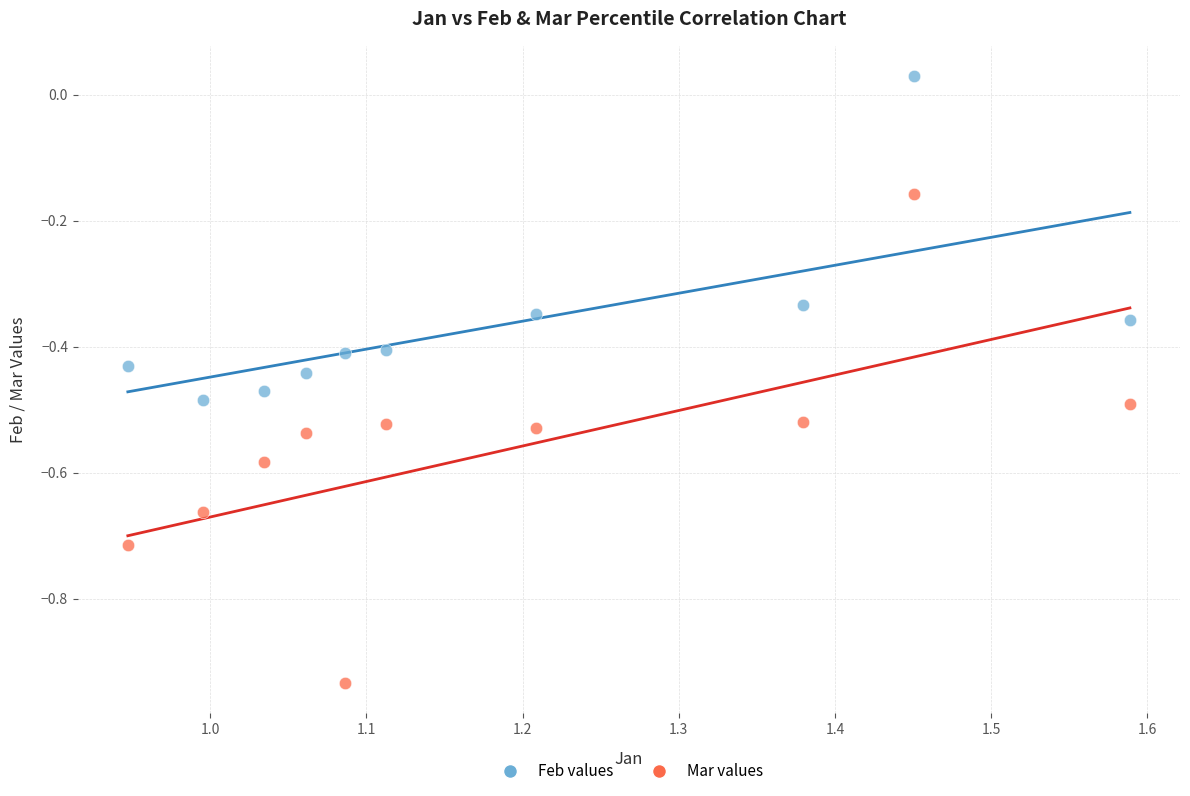

Which series has the widest spread of Y values?

Mar values